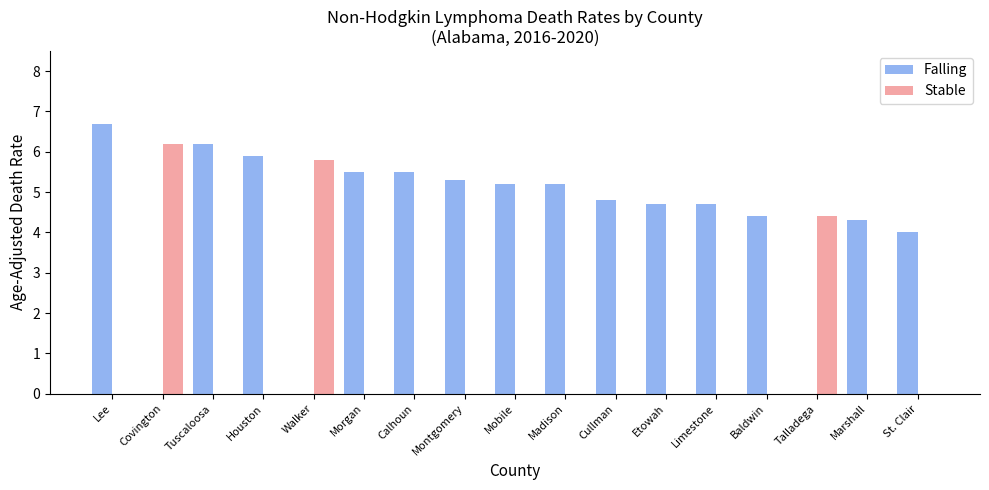

Read the Falling value at Mobile.

5.2